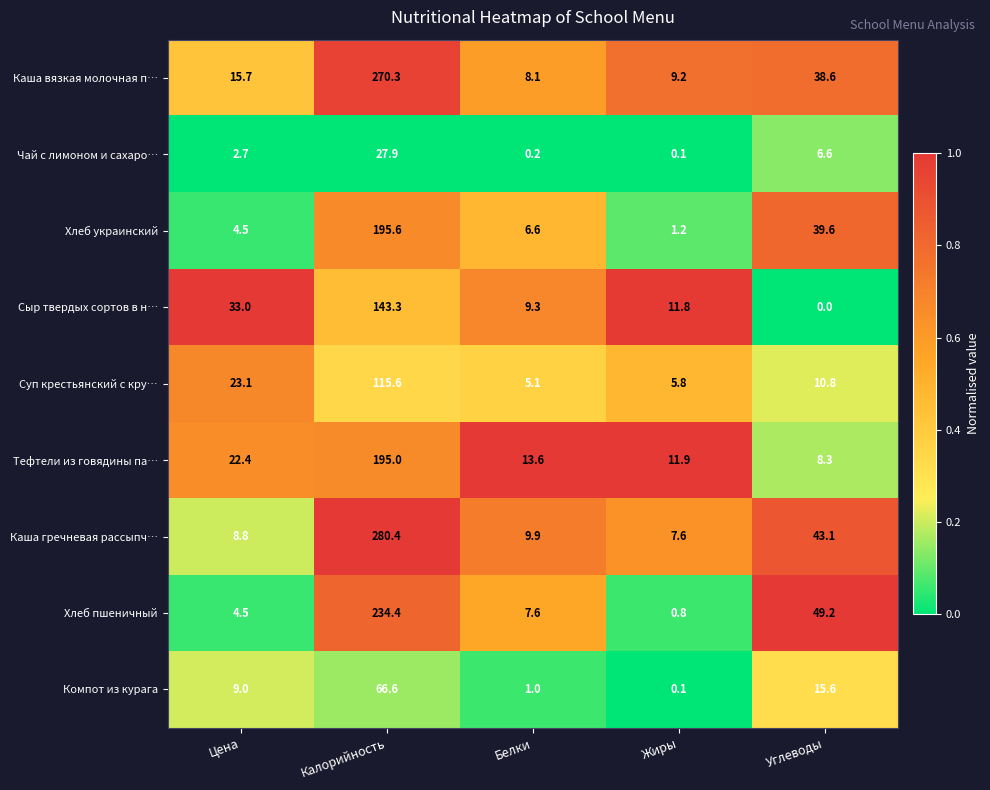

What is the average value of the Тефтели из говядины па… series?

50.2